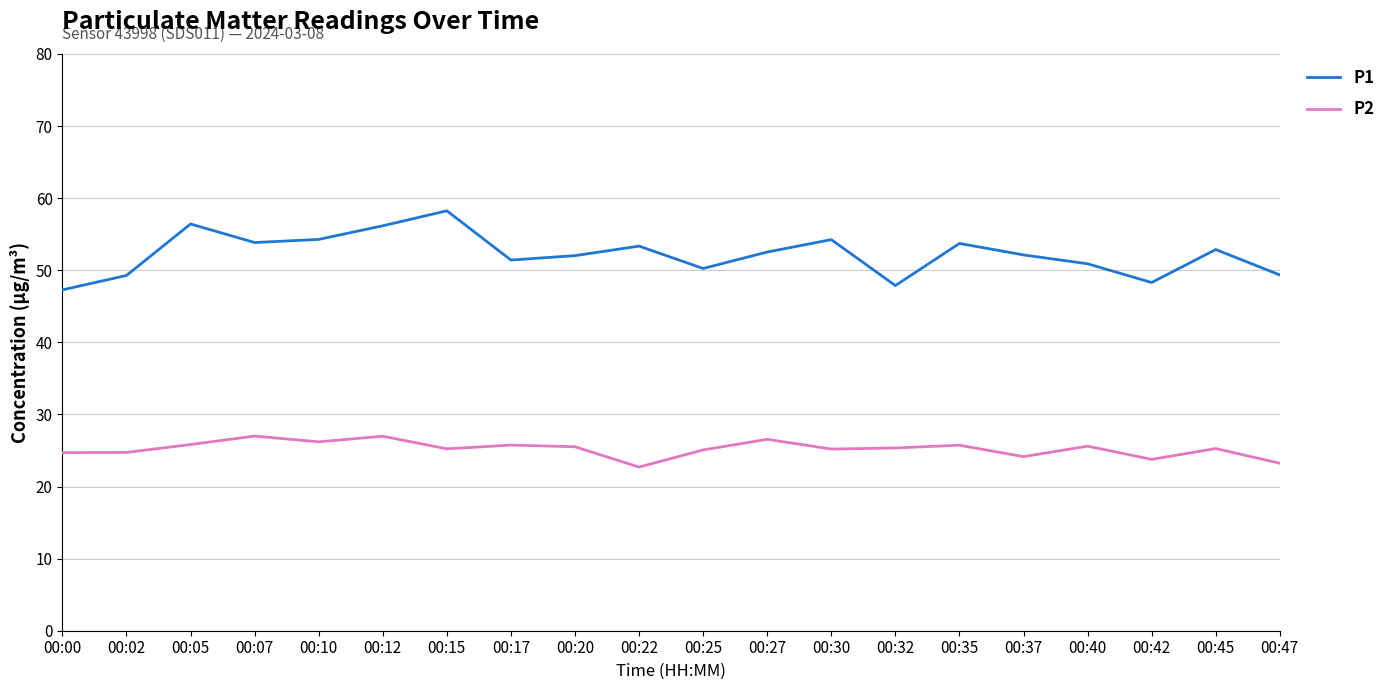

Which series has the widest spread of values?

P1